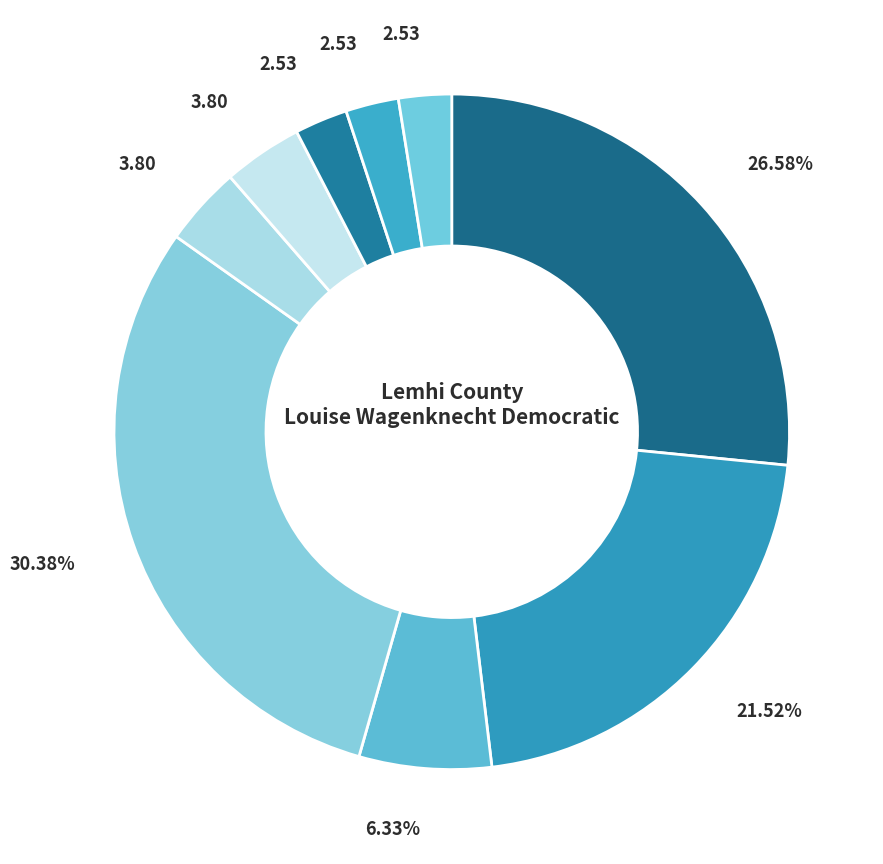

How many slices are in this pie chart?

9